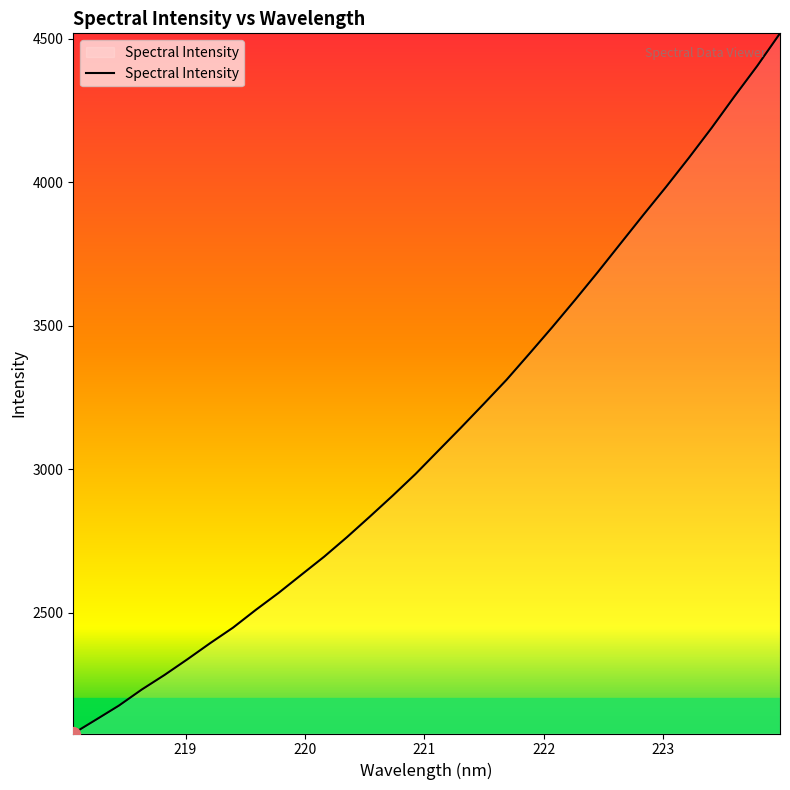

What is the difference between the maximum and minimum values?

2439.4